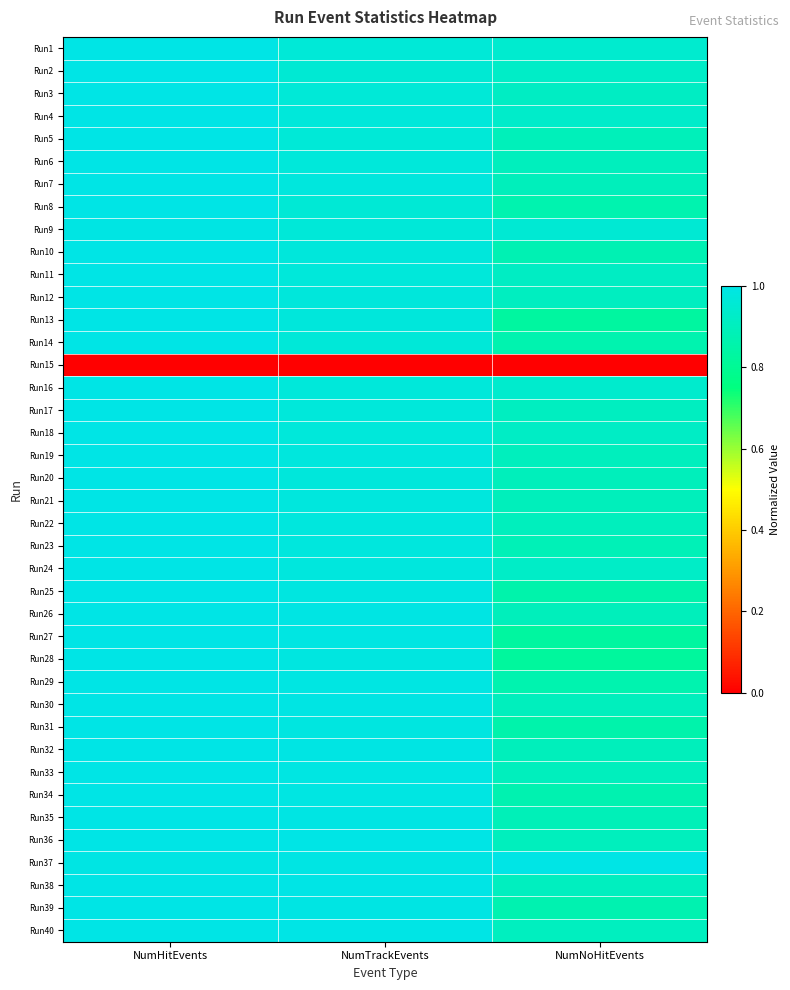

Reading left to right, transcribe all the data shown in this chart.

Run1: NumHitEvents=1.0	NumTrackEvents=1.0	NumNoHitEvents=0.9
Run2: NumHitEvents=1.0	NumTrackEvents=1.0	NumNoHitEvents=0.9
Run3: NumHitEvents=1.0	NumTrackEvents=1.0	NumNoHitEvents=0.9
Run4: NumHitEvents=1.0	NumTrackEvents=1.0	NumNoHitEvents=0.9
Run5: NumHitEvents=1.0	NumTrackEvents=1.0	NumNoHitEvents=0.9
Run6: NumHitEvents=1.0	NumTrackEvents=1.0	NumNoHitEvents=0.9
Run7: NumHitEvents=1.0	NumTrackEvents=1.0	NumNoHitEvents=0.9
Run8: NumHitEvents=1.0	NumTrackEvents=1.0	NumNoHitEvents=0.9
Run9: NumHitEvents=1.0	NumTrackEvents=1.0	NumNoHitEvents=1.0
Run10: NumHitEvents=1.0	NumTrackEvents=1.0	NumNoHitEvents=0.9
Run11: NumHitEvents=1.0	NumTrackEvents=1.0	NumNoHitEvents=0.9
Run12: NumHitEvents=1.0	NumTrackEvents=1.0	NumNoHitEvents=0.9
Run13: NumHitEvents=1.0	NumTrackEvents=1.0	NumNoHitEvents=0.8
Run14: NumHitEvents=1.0	NumTrackEvents=1.0	NumNoHitEvents=0.9
Run15: NumHitEvents=0.0	NumTrackEvents=0.0	NumNoHitEvents=0.0
Run16: NumHitEvents=1.0	NumTrackEvents=1.0	NumNoHitEvents=0.9
Run17: NumHitEvents=1.0	NumTrackEvents=1.0	NumNoHitEvents=0.9
Run18: NumHitEvents=1.0	NumTrackEvents=1.0	NumNoHitEvents=0.9
Run19: NumHitEvents=1.0	NumTrackEvents=1.0	NumNoHitEvents=0.9
Run20: NumHitEvents=1.0	NumTrackEvents=1.0	NumNoHitEvents=0.9
Run21: NumHitEvents=1.0	NumTrackEvents=1.0	NumNoHitEvents=0.9
Run22: NumHitEvents=1.0	NumTrackEvents=1.0	NumNoHitEvents=0.9
Run23: NumHitEvents=1.0	NumTrackEvents=1.0	NumNoHitEvents=0.9
Run24: NumHitEvents=1.0	NumTrackEvents=1.0	NumNoHitEvents=0.9
Run25: NumHitEvents=1.0	NumTrackEvents=1.0	NumNoHitEvents=0.9
Run26: NumHitEvents=1.0	NumTrackEvents=1.0	NumNoHitEvents=0.9
Run27: NumHitEvents=1.0	NumTrackEvents=1.0	NumNoHitEvents=0.8
Run28: NumHitEvents=1.0	NumTrackEvents=1.0	NumNoHitEvents=0.8
Run29: NumHitEvents=1.0	NumTrackEvents=1.0	NumNoHitEvents=0.9
Run30: NumHitEvents=1.0	NumTrackEvents=1.0	NumNoHitEvents=0.9
Run31: NumHitEvents=1.0	NumTrackEvents=1.0	NumNoHitEvents=0.9
Run32: NumHitEvents=1.0	NumTrackEvents=1.0	NumNoHitEvents=0.9
Run33: NumHitEvents=1.0	NumTrackEvents=1.0	NumNoHitEvents=0.9
Run34: NumHitEvents=1.0	NumTrackEvents=1.0	NumNoHitEvents=0.9
Run35: NumHitEvents=1.0	NumTrackEvents=1.0	NumNoHitEvents=0.9
Run36: NumHitEvents=1.0	NumTrackEvents=1.0	NumNoHitEvents=0.9
Run37: NumHitEvents=1.0	NumTrackEvents=1.0	NumNoHitEvents=1.0
Run38: NumHitEvents=1.0	NumTrackEvents=1.0	NumNoHitEvents=0.9
Run39: NumHitEvents=1.0	NumTrackEvents=1.0	NumNoHitEvents=0.9
Run40: NumHitEvents=1.0	NumTrackEvents=1.0	NumNoHitEvents=0.9